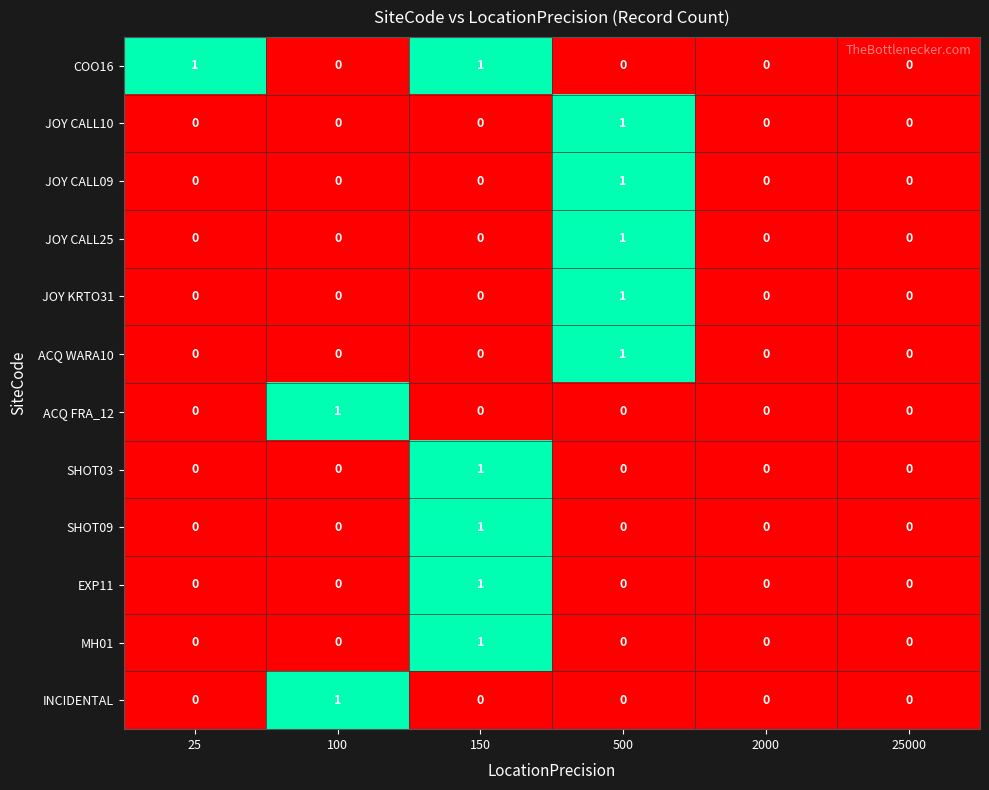

Is it true that JOY CALL10 equals 0 at 2000?

True